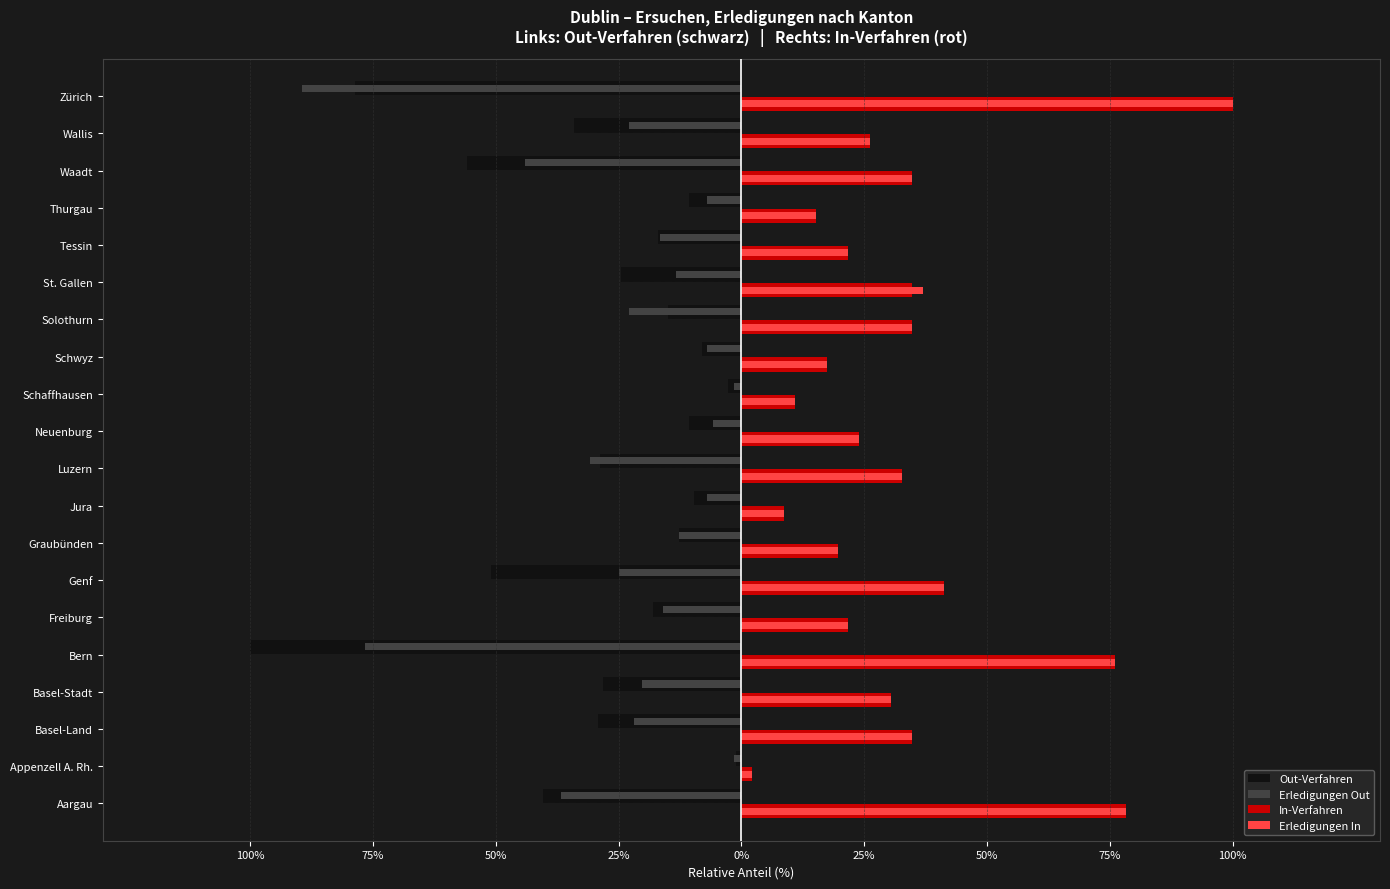

What are all the series names shown in the legend?

Out-Verfahren, Erledigungen Out, In-Verfahren, Erledigungen In